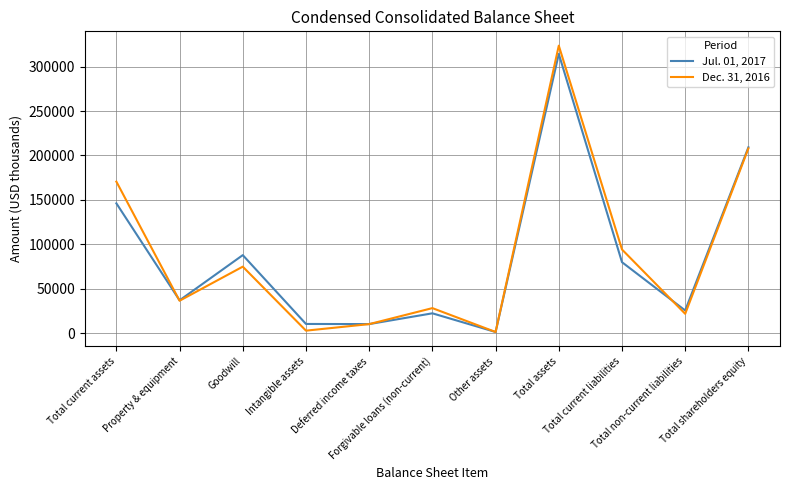

Rank the series by their maximum value, from highest to lowest.

Dec. 31, 2016, Jul. 01, 2017